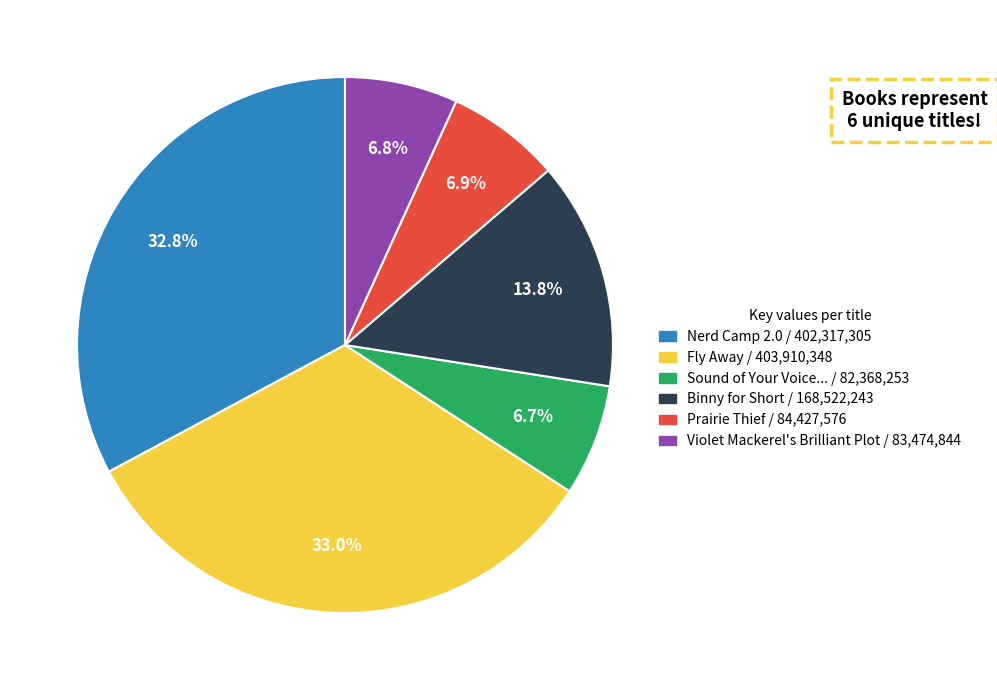

How many segments does this pie chart have?

6